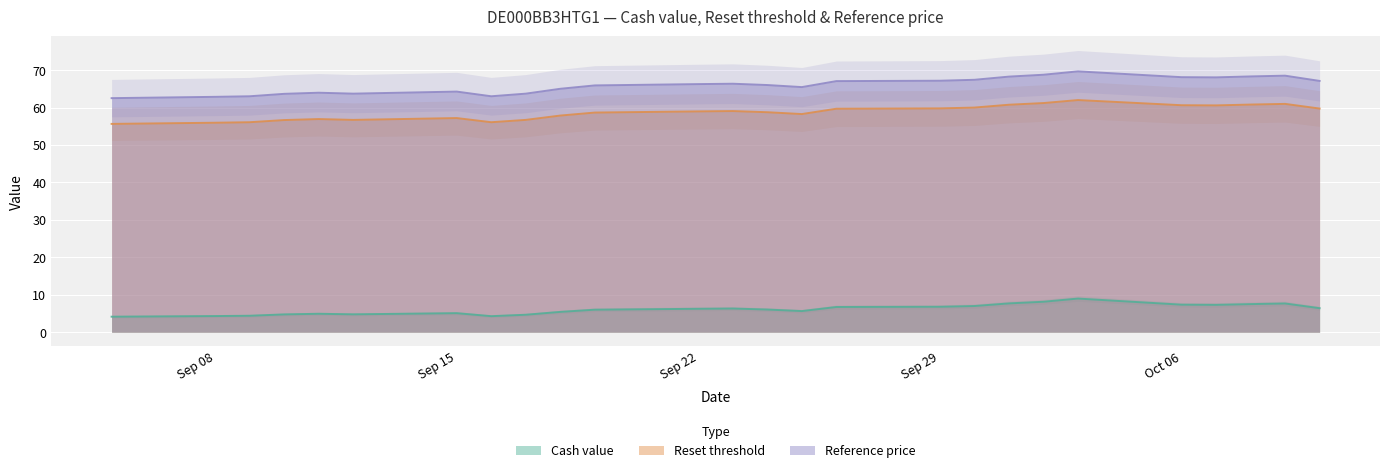

Which series has the largest total across all categories?

Reference price